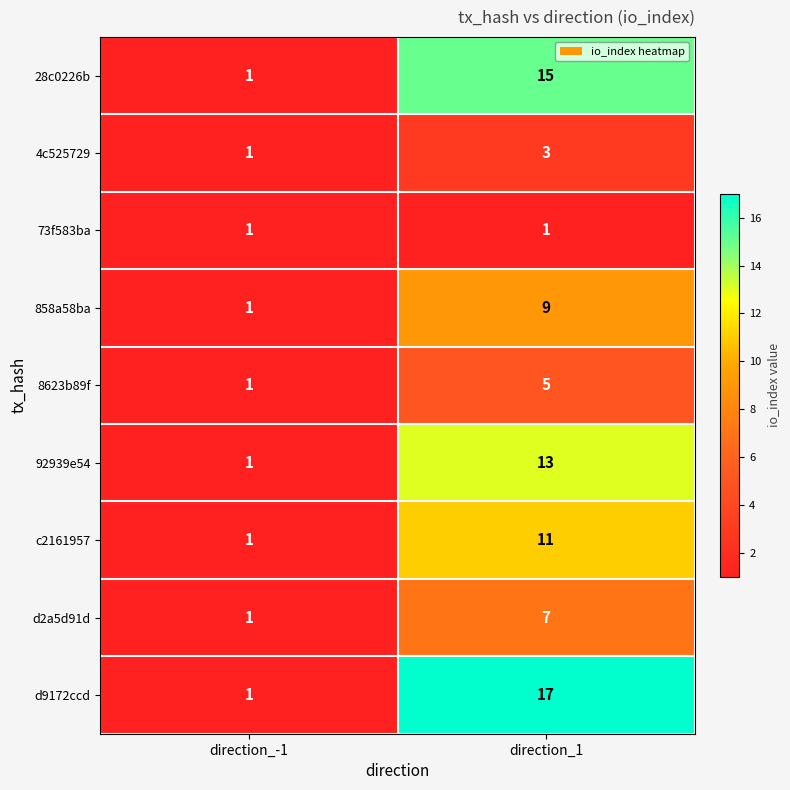

Which series has the largest range (max minus min)?

d9172ccd